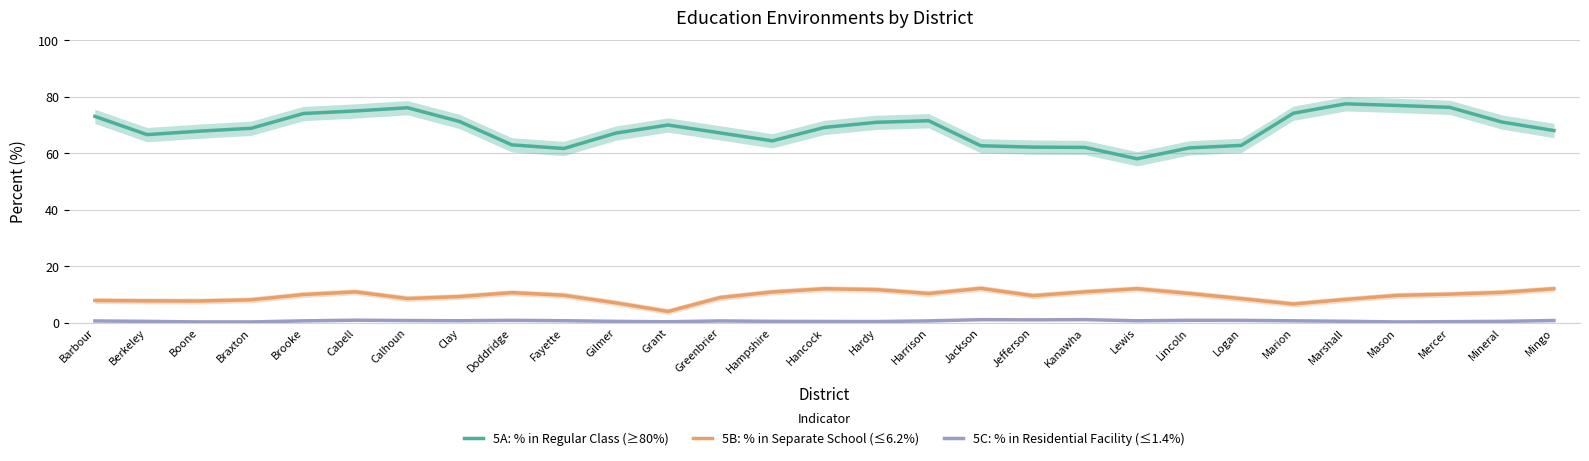

What is the spread (max minus min) of values at Mason?

76.7